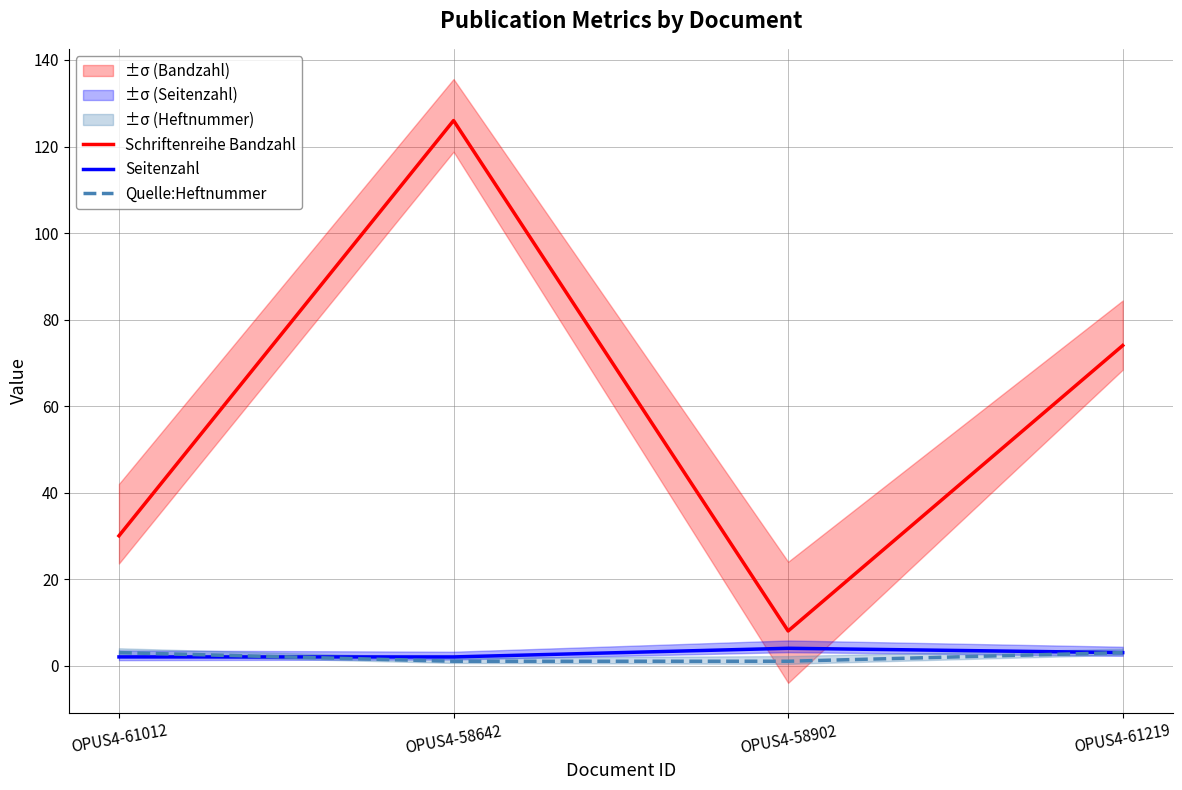

True or false: Quelle:Heftnummer has more than 0 interior local peaks.

False